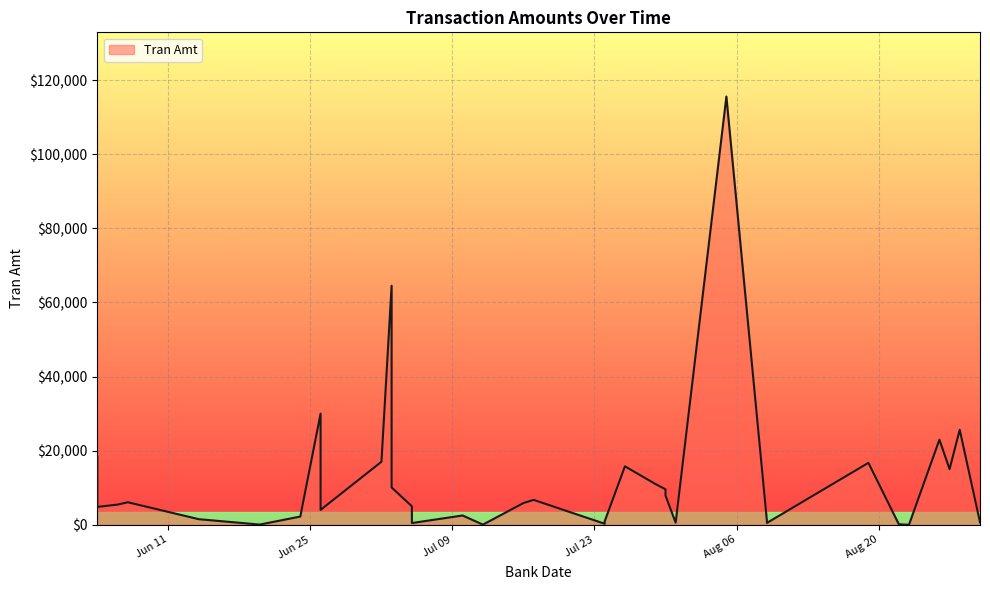

At which label does the data first exceed 5860?

2024-06-04